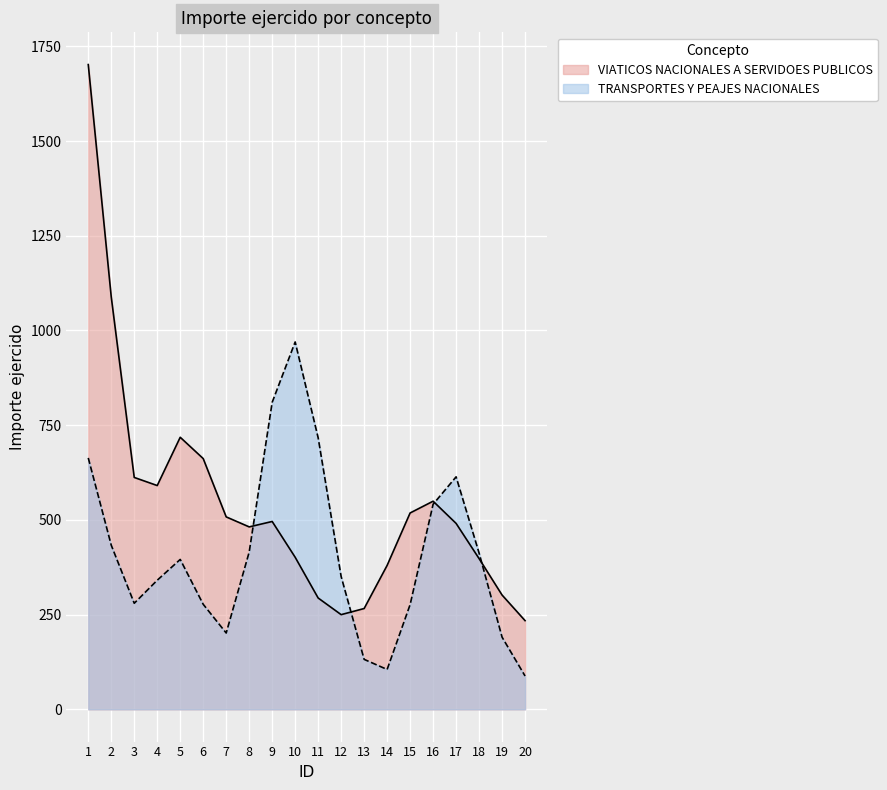

What are all the series names shown in the legend?

VIATICOS NACIONALES A SERVIDOES PUBLICOS, TRANSPORTES Y PEAJES NACIONALES